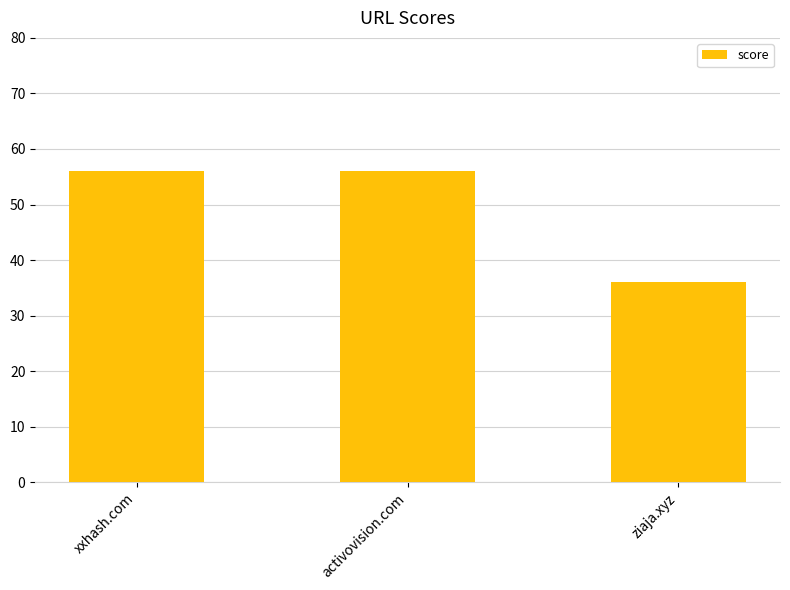

Count the values in the range 36 to 56.

3